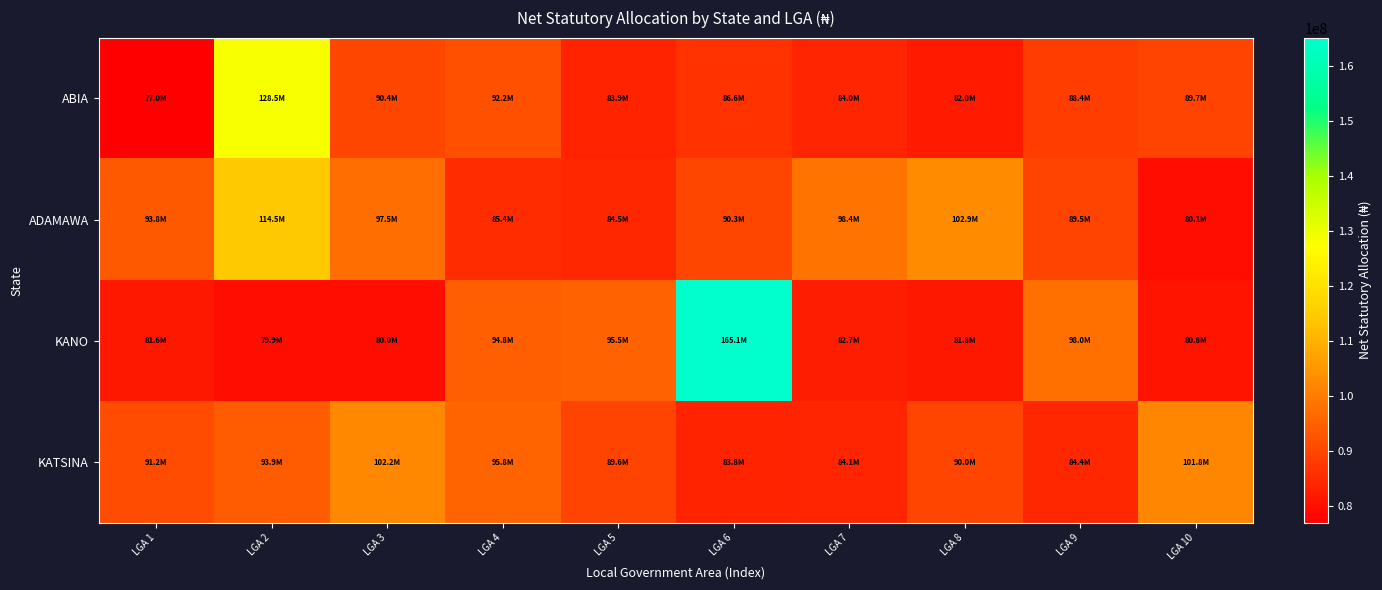

What is the maximum value shown in the chart?

165109097.9